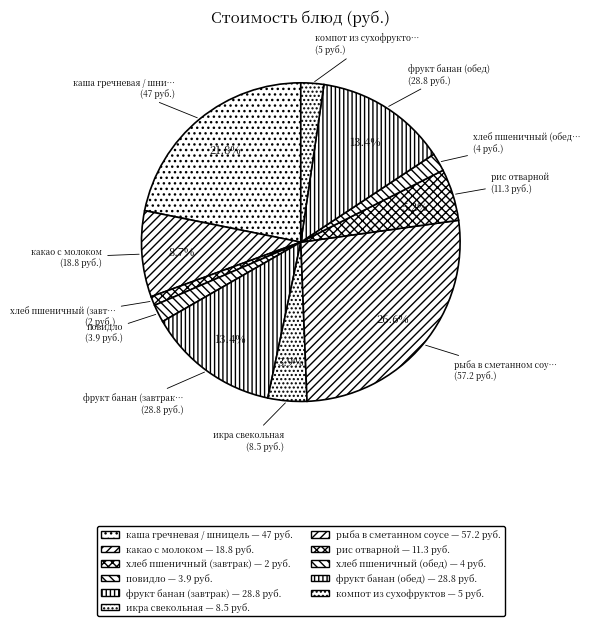

Is the sum of повидло and компот из сухофруктов greater than half?

No